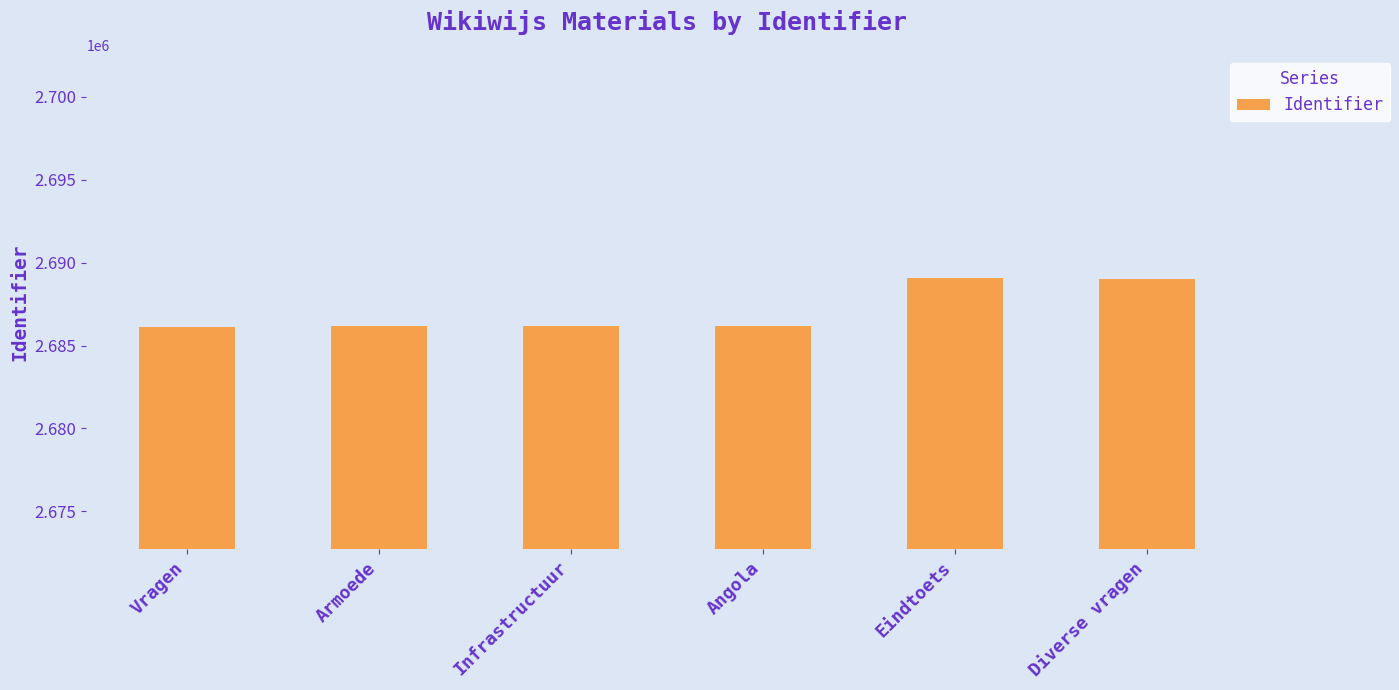

What is the label of the 3rd bar from the right?

Angola